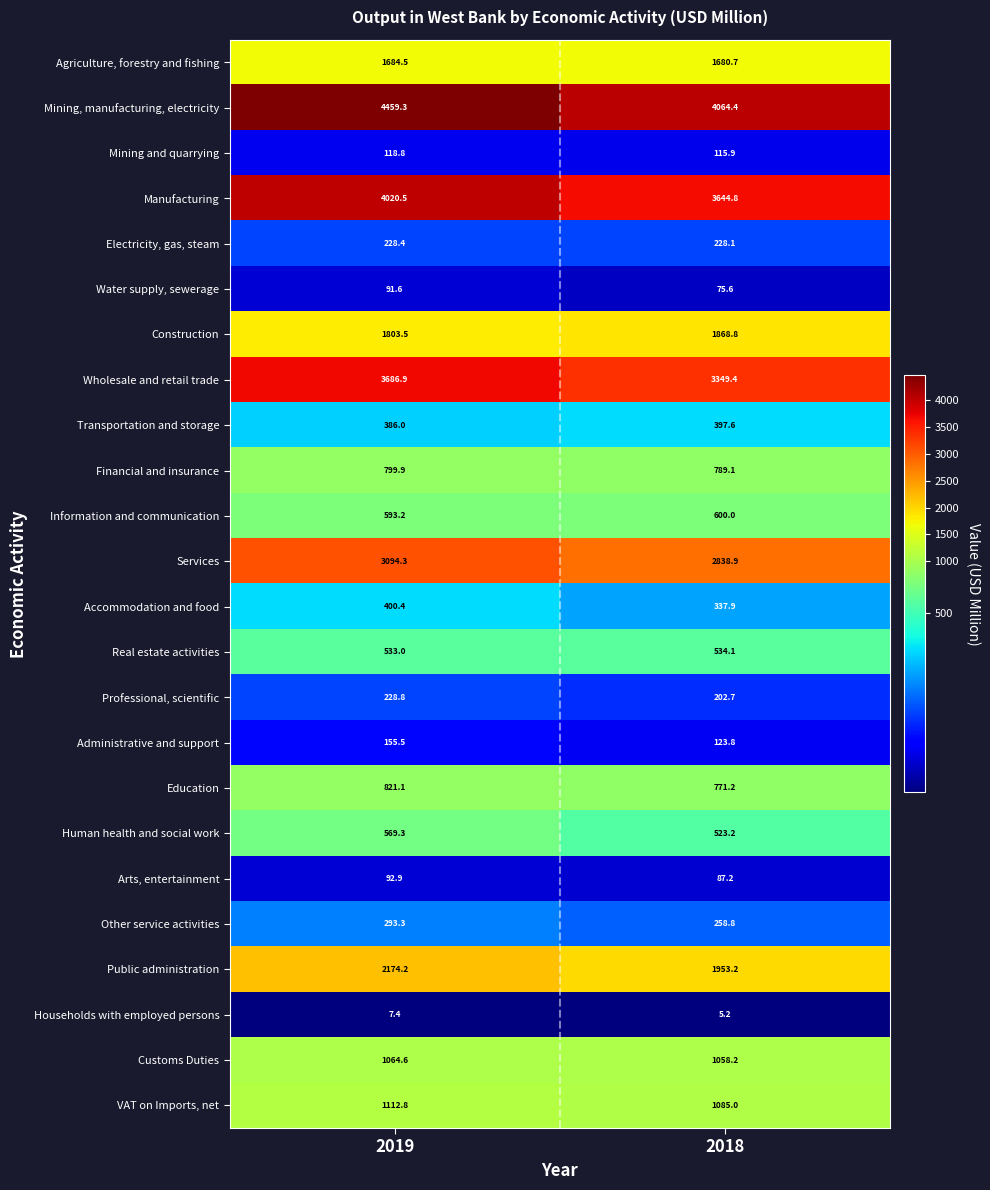

How many categories are shown in the chart?

2